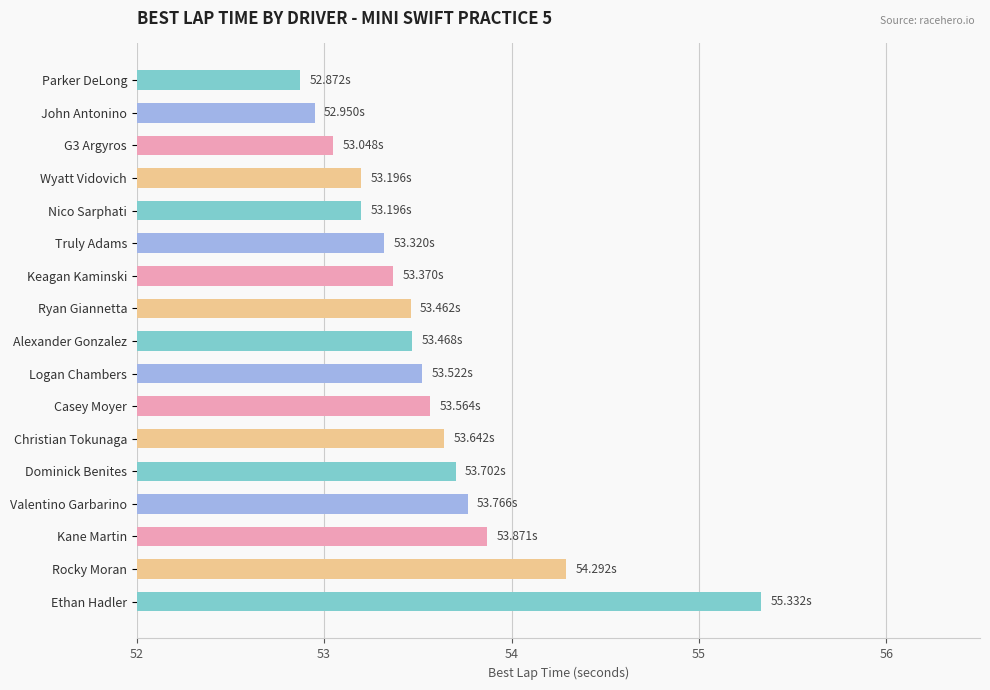

Which has a higher value, Parker DeLong or Casey Moyer?

Casey Moyer